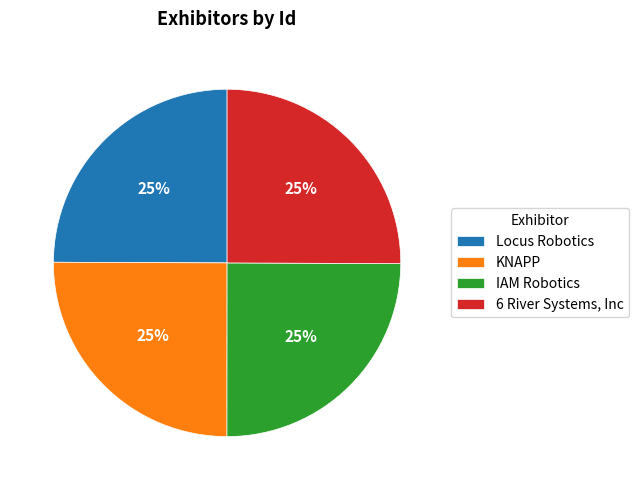

To the nearest percent, what is the average slice percentage?

25%